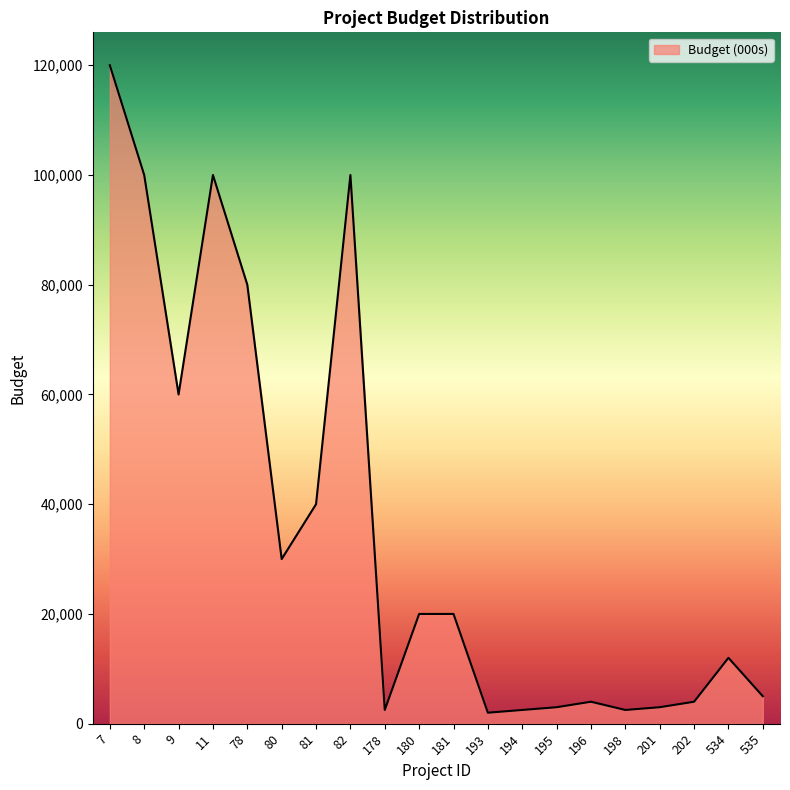

How many lines are shown in the chart?

1